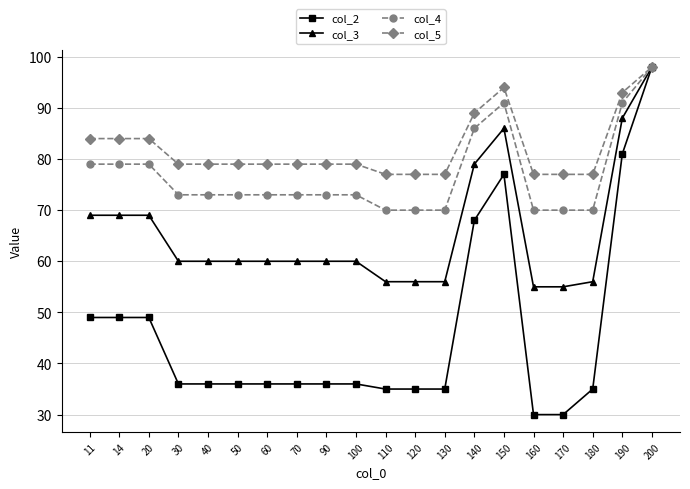

Which series changed the most between 50 and 160?

col_2